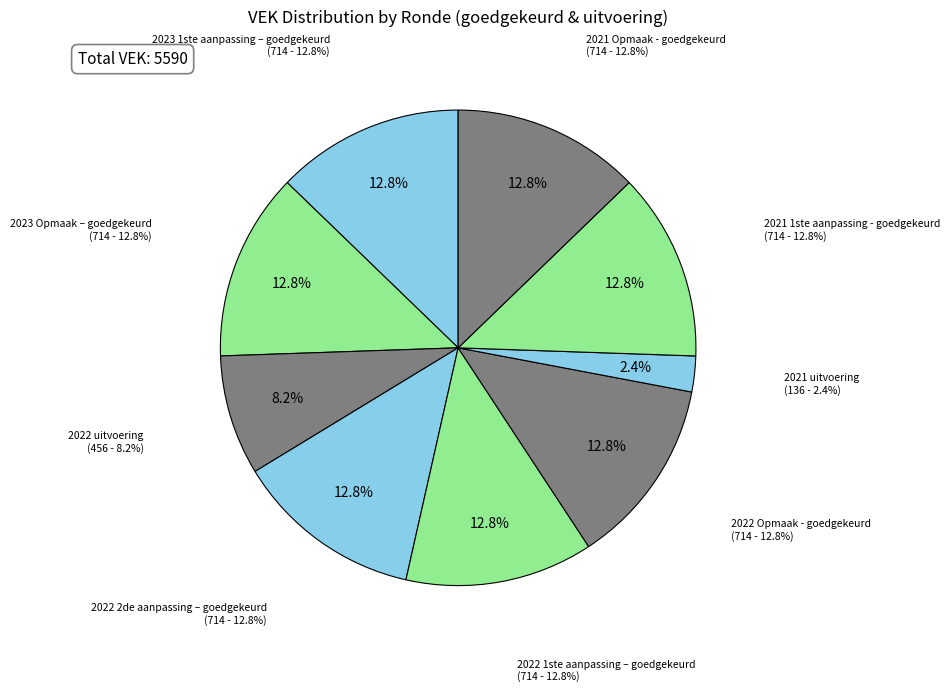

What percentage is the 2023 1ste aanpassing – goedgekeurd slice, to the nearest percent?

13%